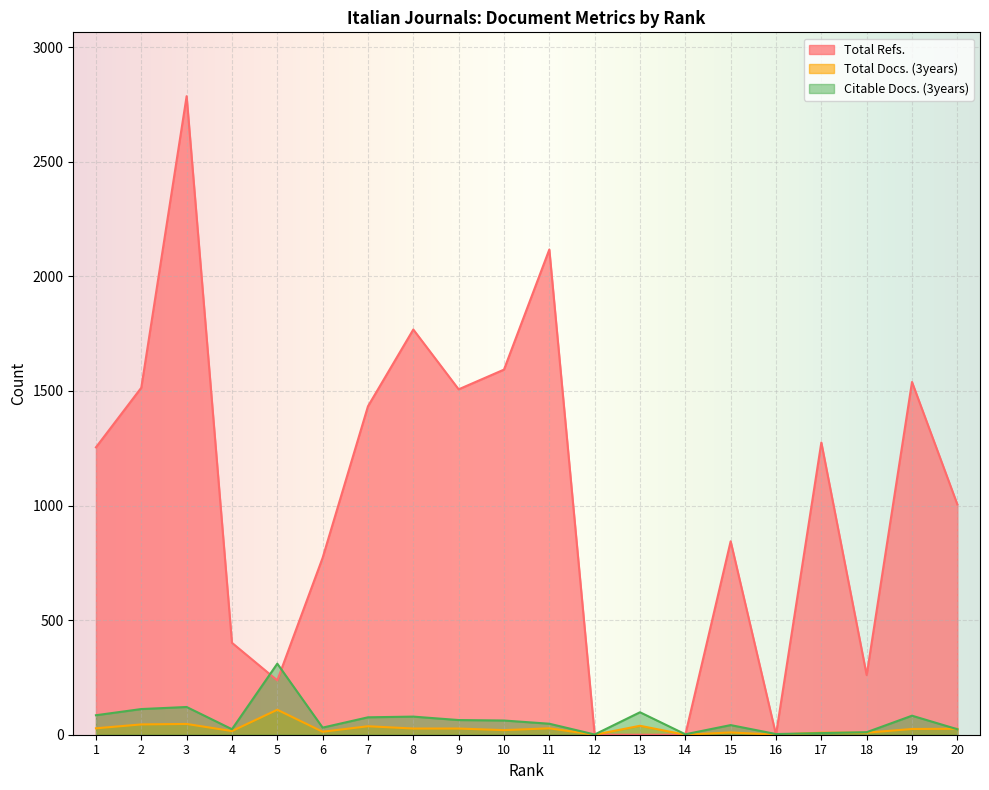

What is the difference between the maximum and minimum values in the Total Docs. (3years) series?

109